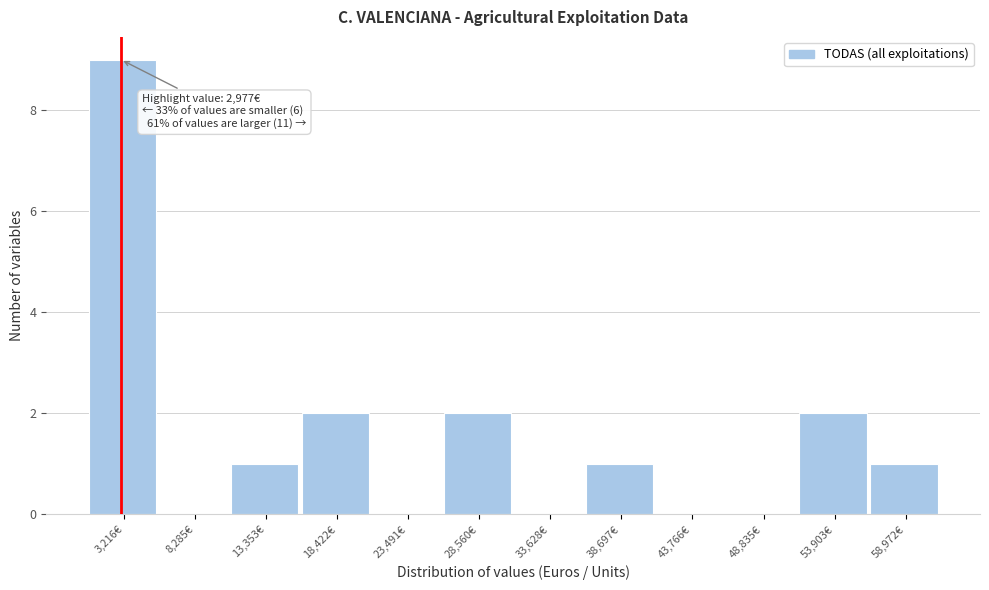

Which range on the x-axis has the tallest bar?

1000 to 6000